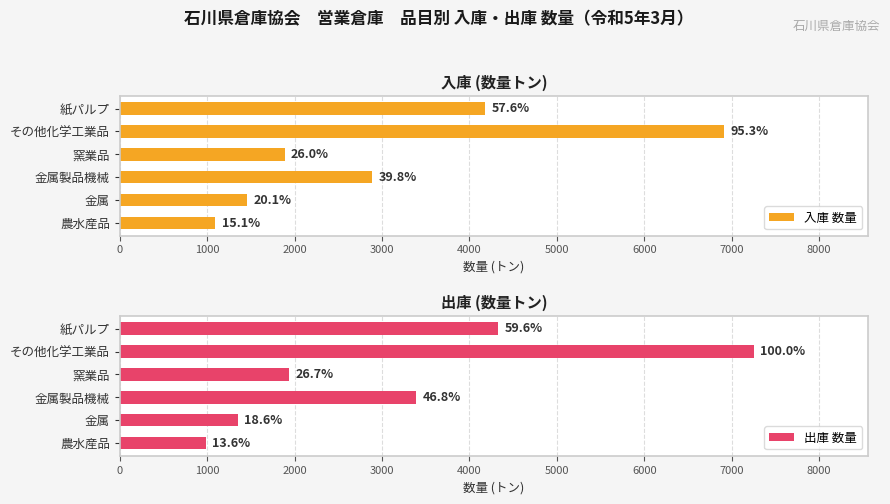

Rank the series by their average value, from lowest to highest.

入庫 数量, 出庫 数量